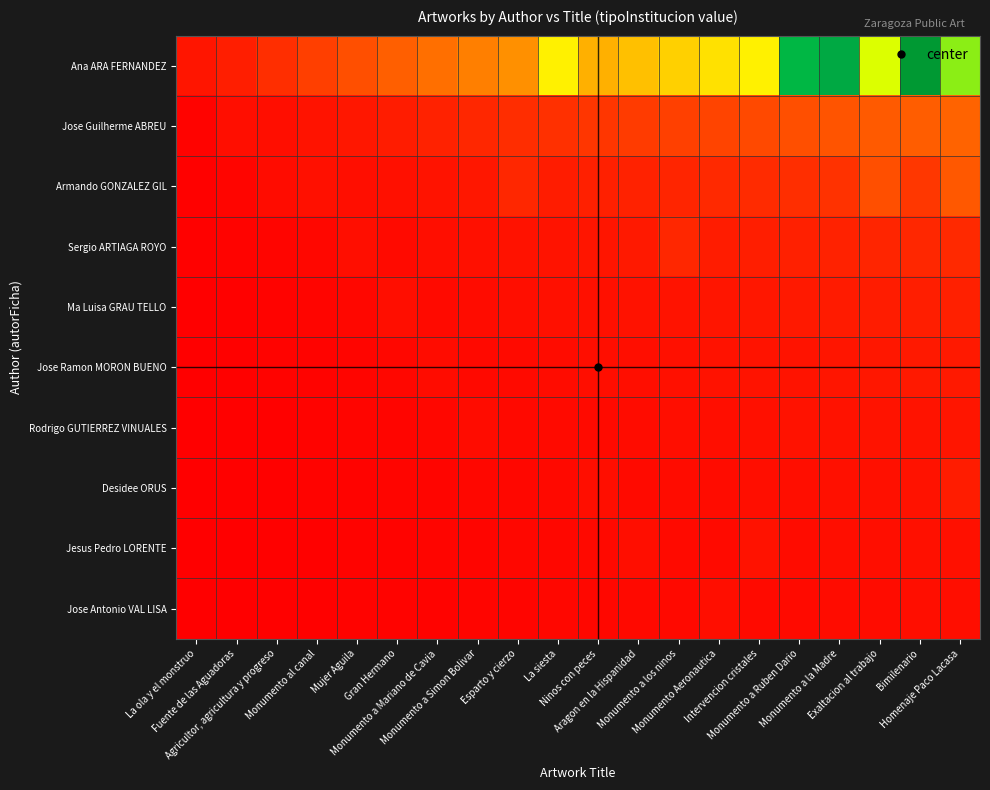

What is the greatest value displayed?

29.9